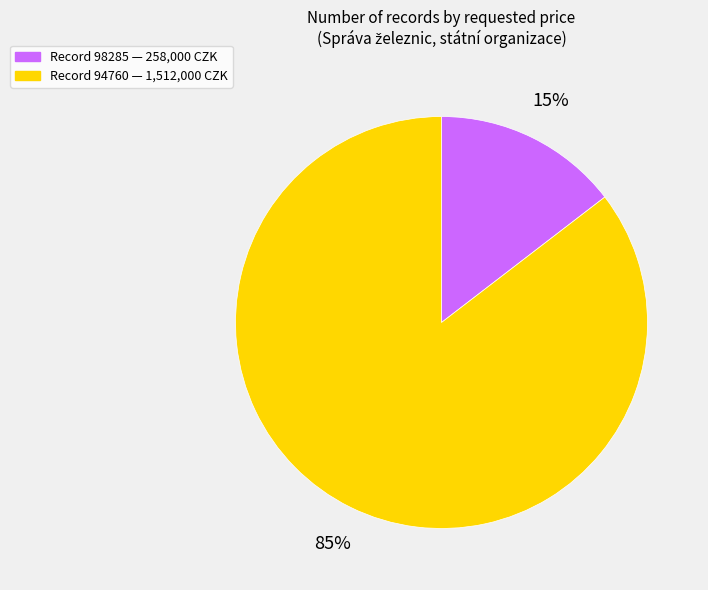

Is there a majority slice in this chart?

Yes